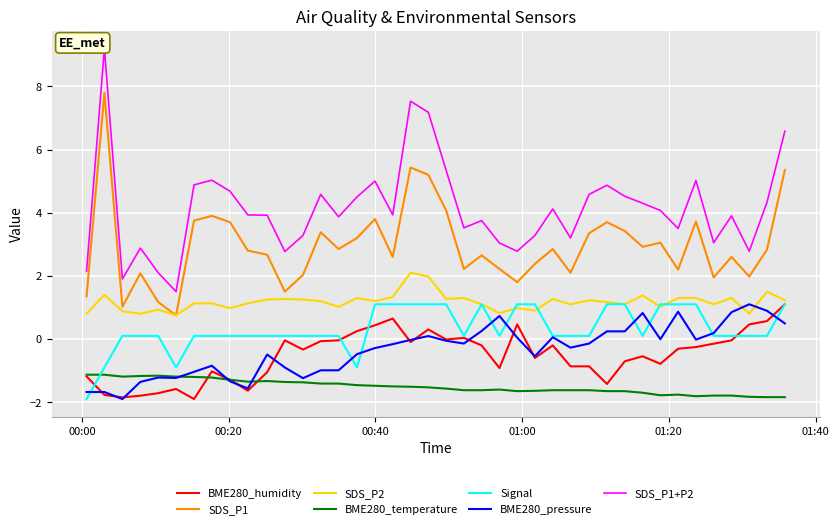

True or false: SDS_P2 and BME280_temperature cross at least once.

False